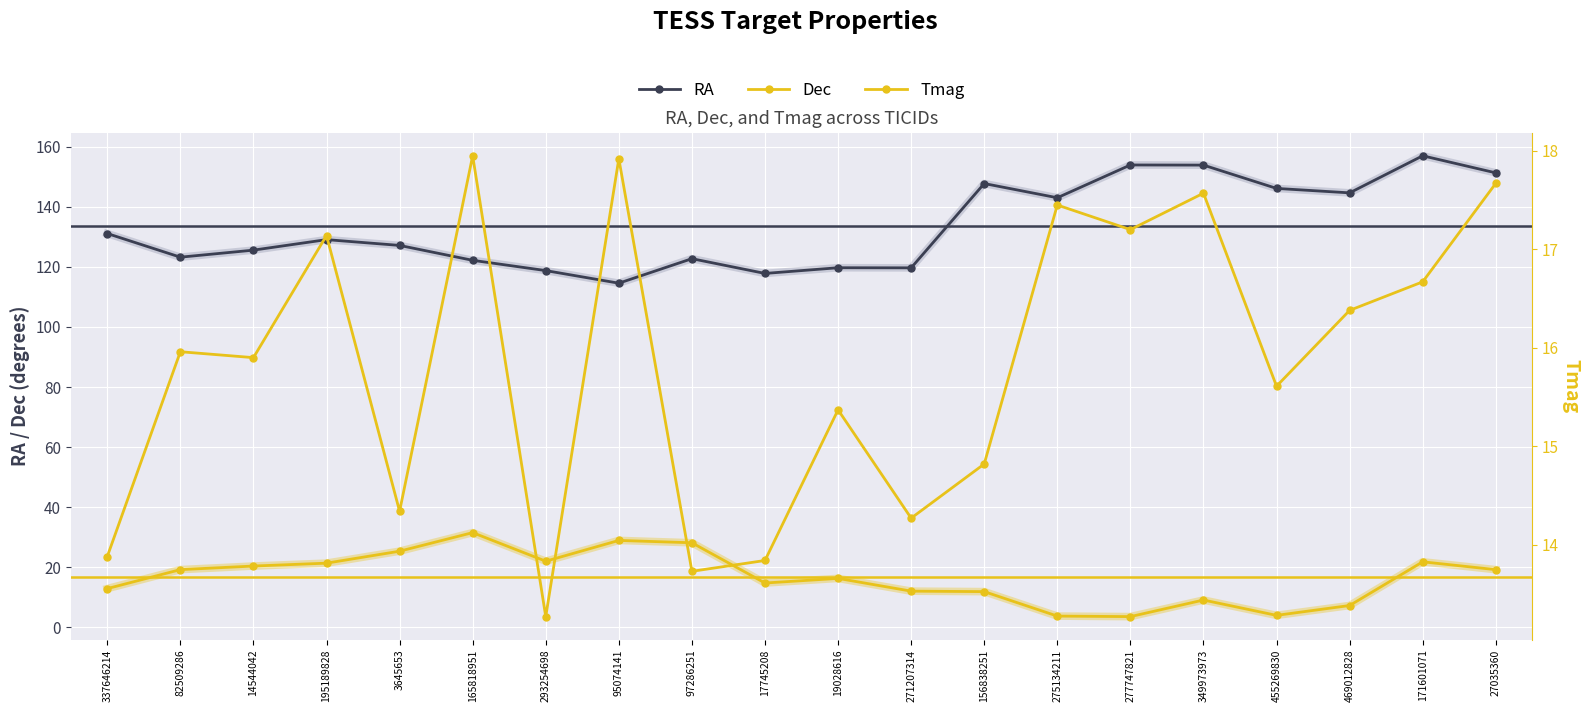

Between 277747821 and 195189828, which is larger?

277747821